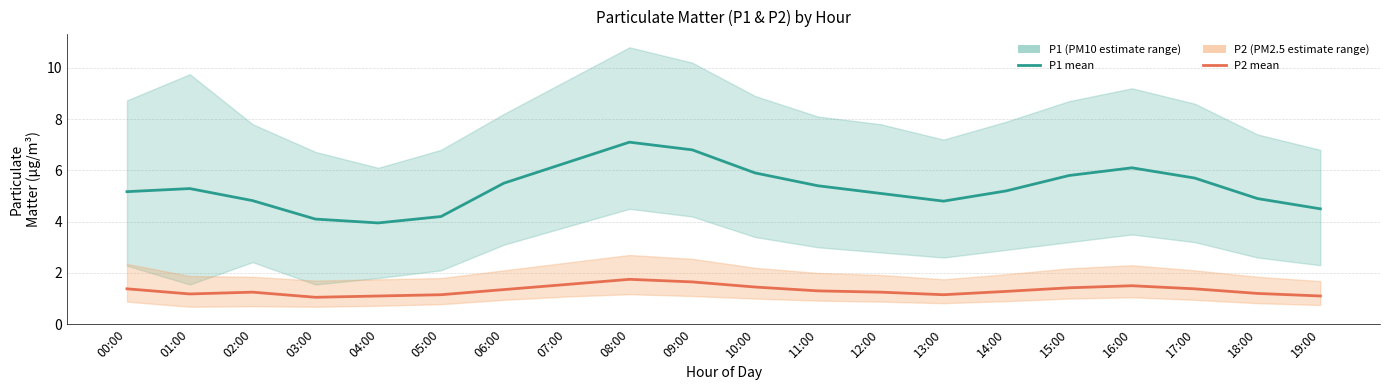

Is this an area chart (filled region under the line)?

No